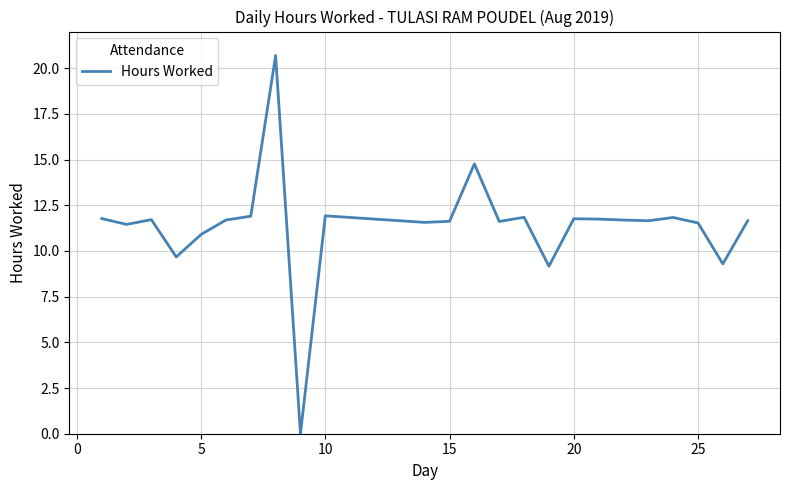

Is this an area chart (filled region under the line)?

No